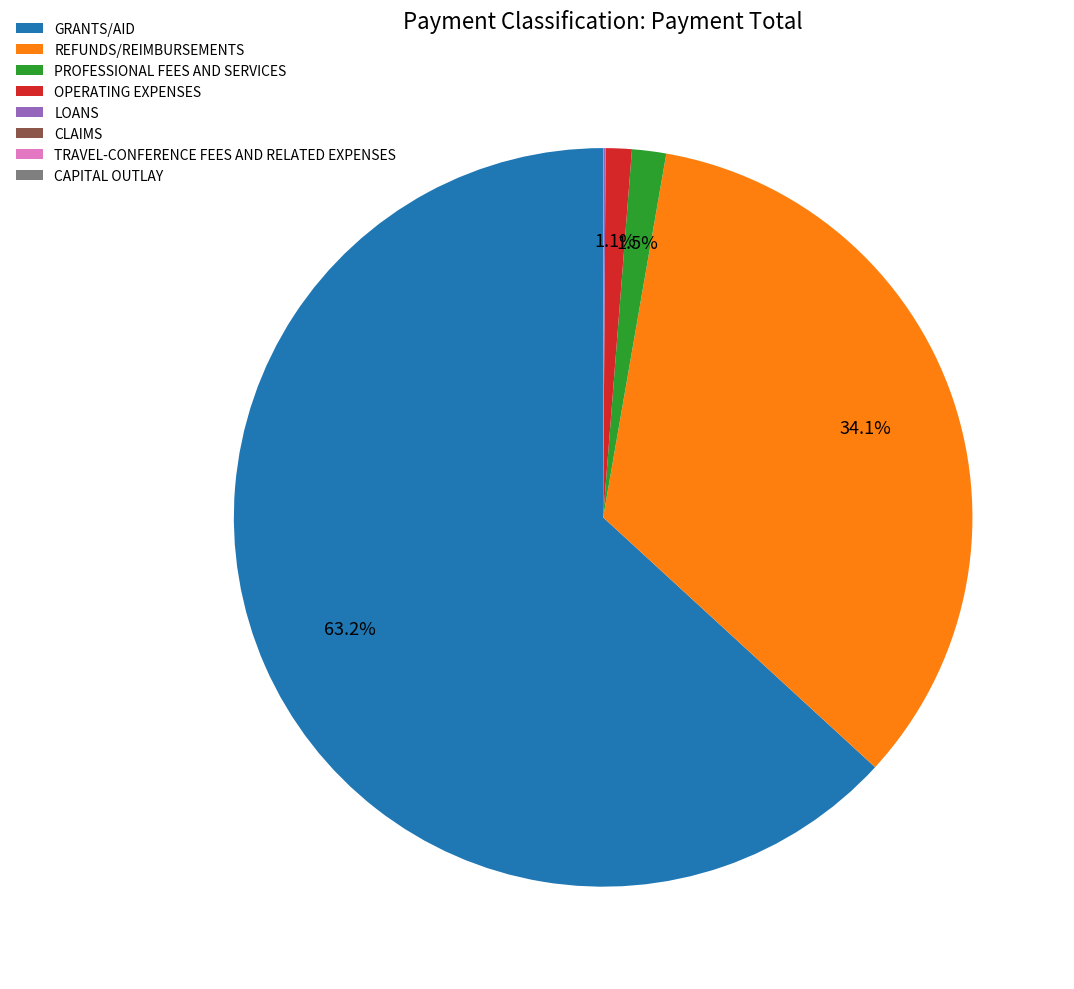

Which category has the biggest portion of the pie?

GRANTS/AID